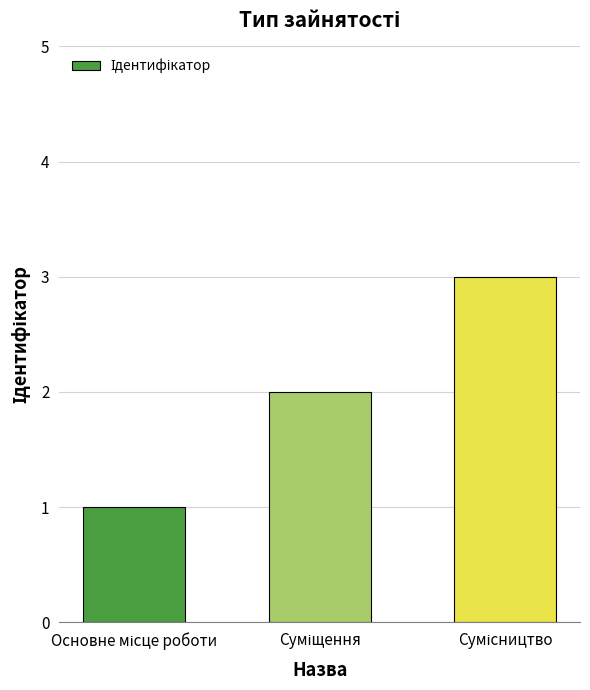

What is the sum of all values?

6